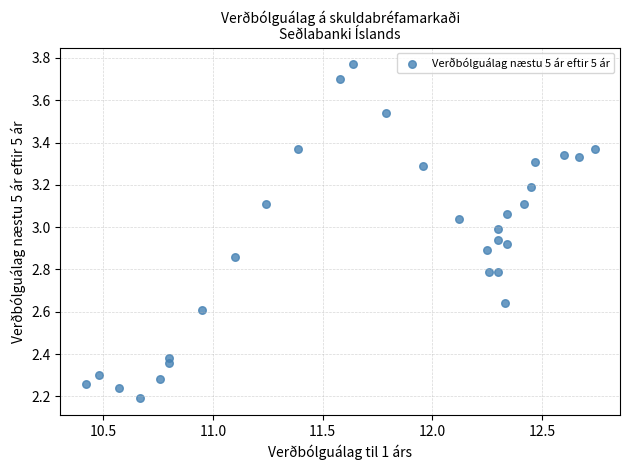

What is the range of Y values (max minus min)?

1.6